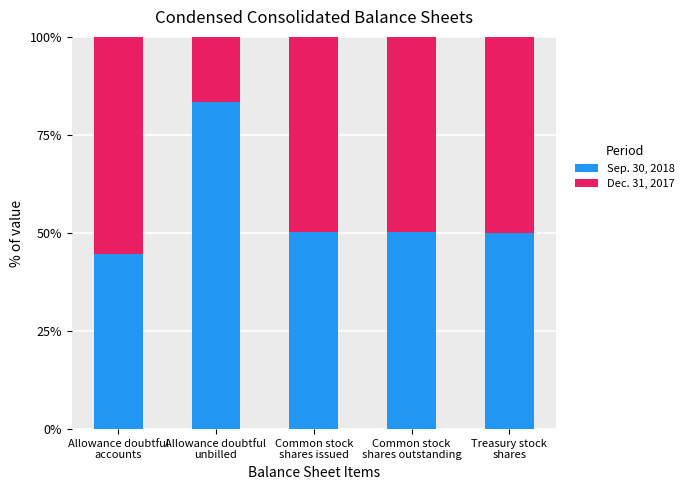

What is the average value of the Sep. 30, 2018 series?

55.8